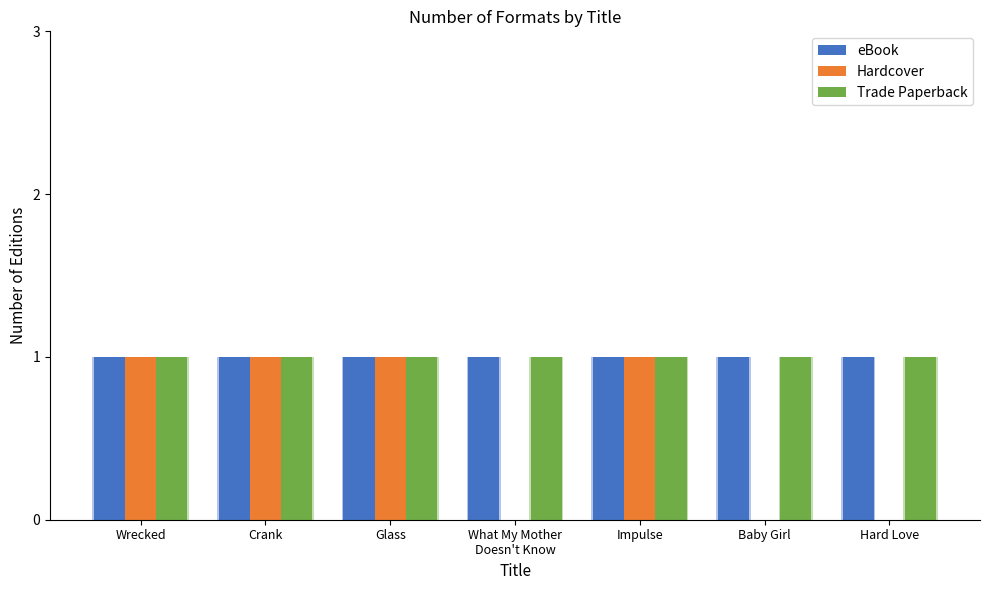

Between Glass and Impulse, which series saw the biggest shift?

eBook